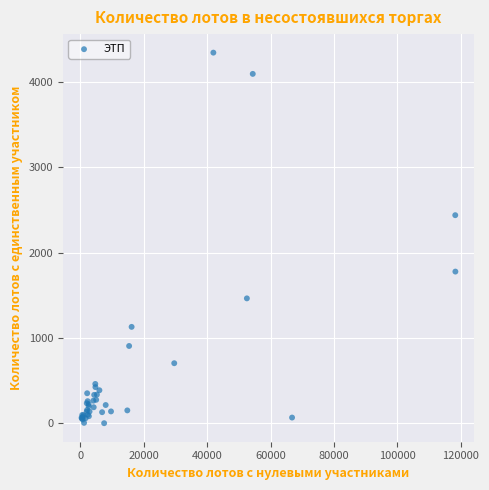

What Y value in the scatter plot is closest to 2171?

2438